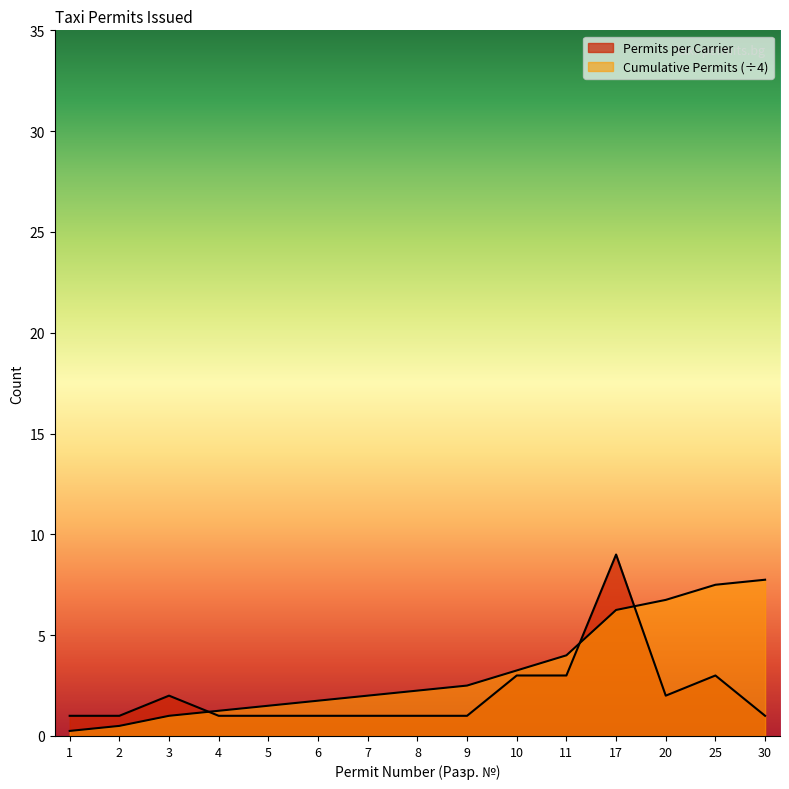

Is it true that Cumulative Permits equals 2.0 at 10?

False